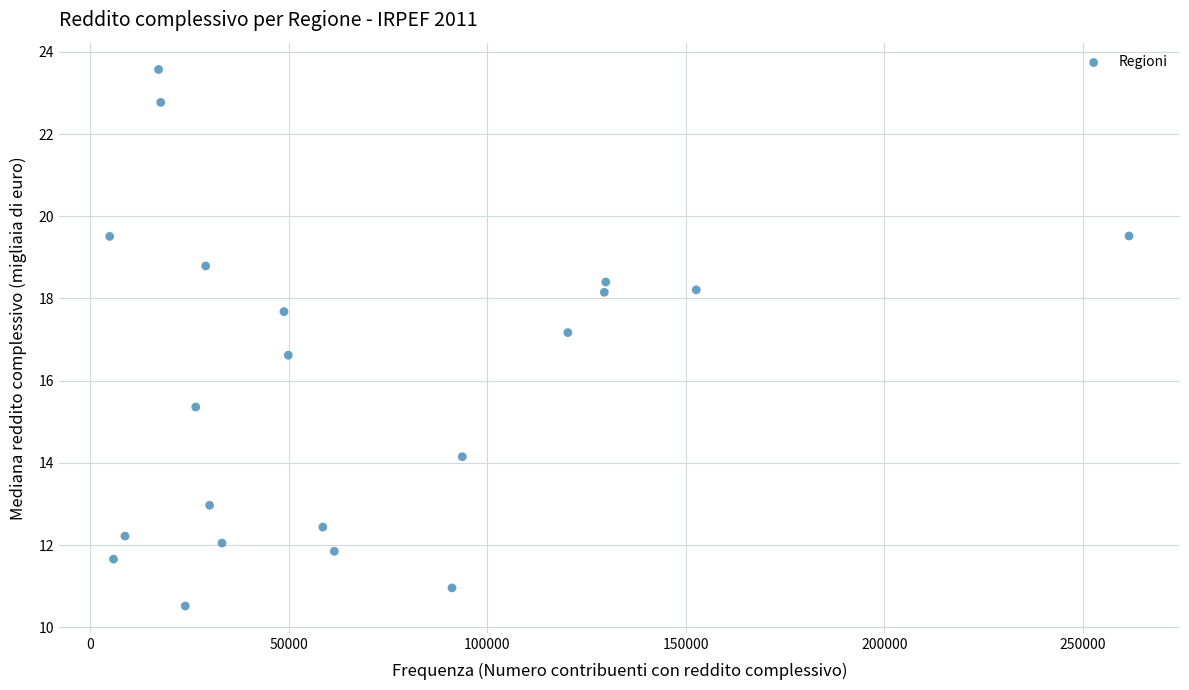

What is the range of X values (max minus min)?

256626.0